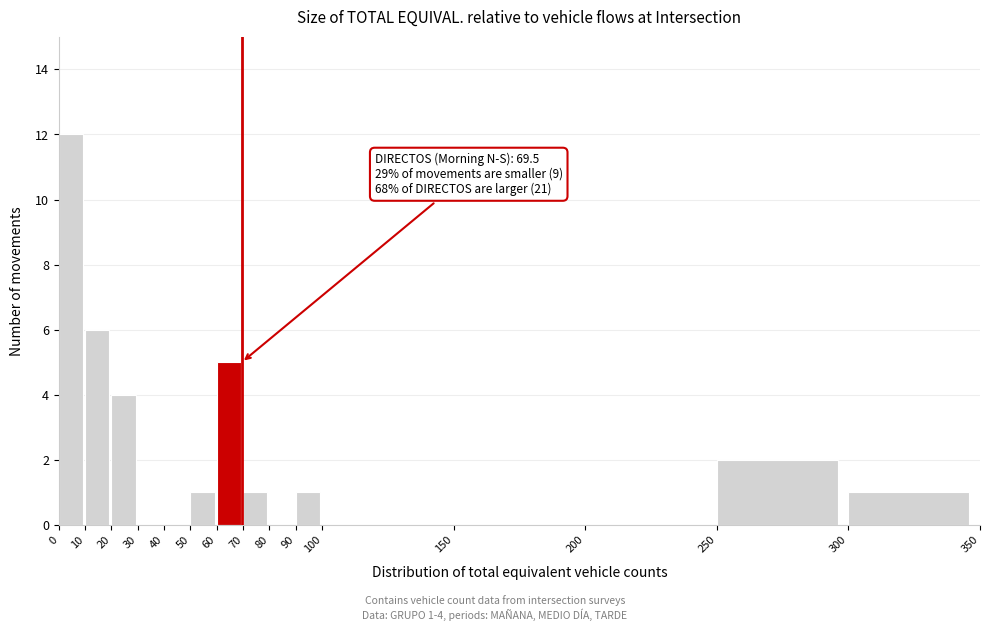

Which range on the x-axis has the tallest bar?

0 to 10